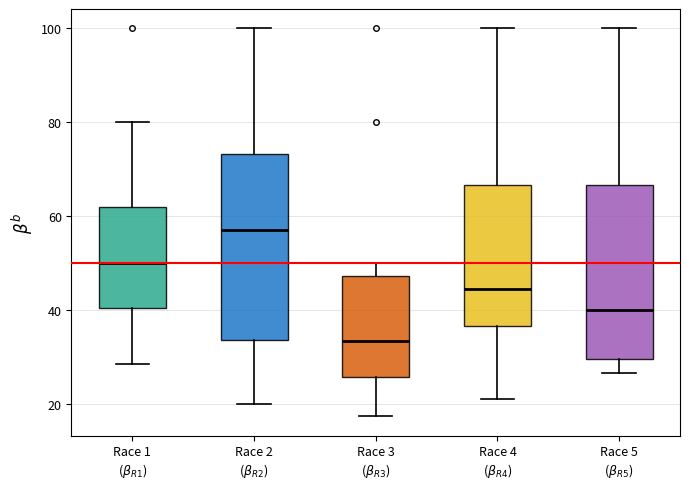

Comparing the boxes themselves (not the whiskers), which one is the tallest?

Race 2 ($\beta_{R2}$)